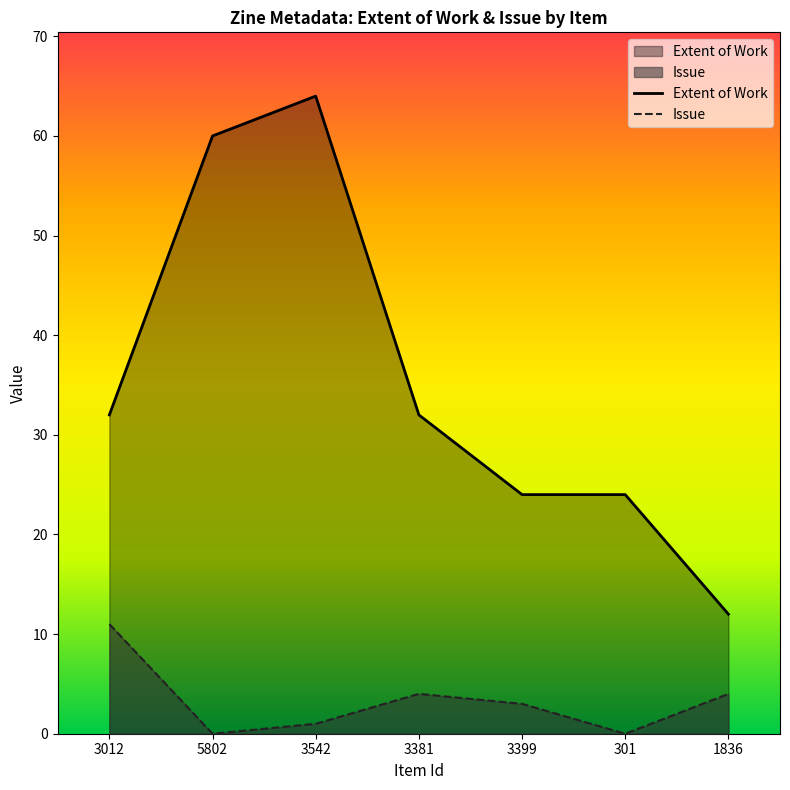

True or false: Issue has a value of 4 at 1836.

True